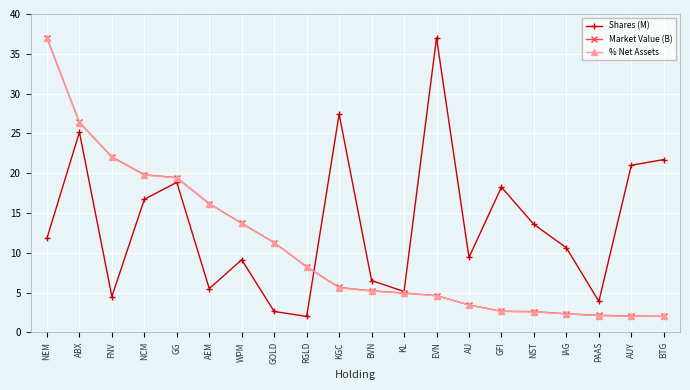

What is the sum of all Shares (M) values?

270.8